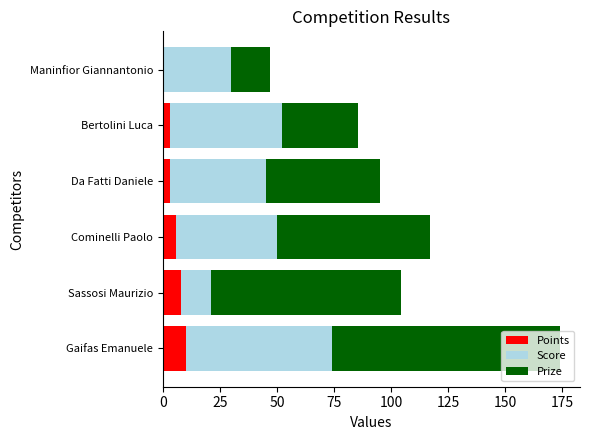

What is the total value across all series at Sassosi Maurizio?

104.4